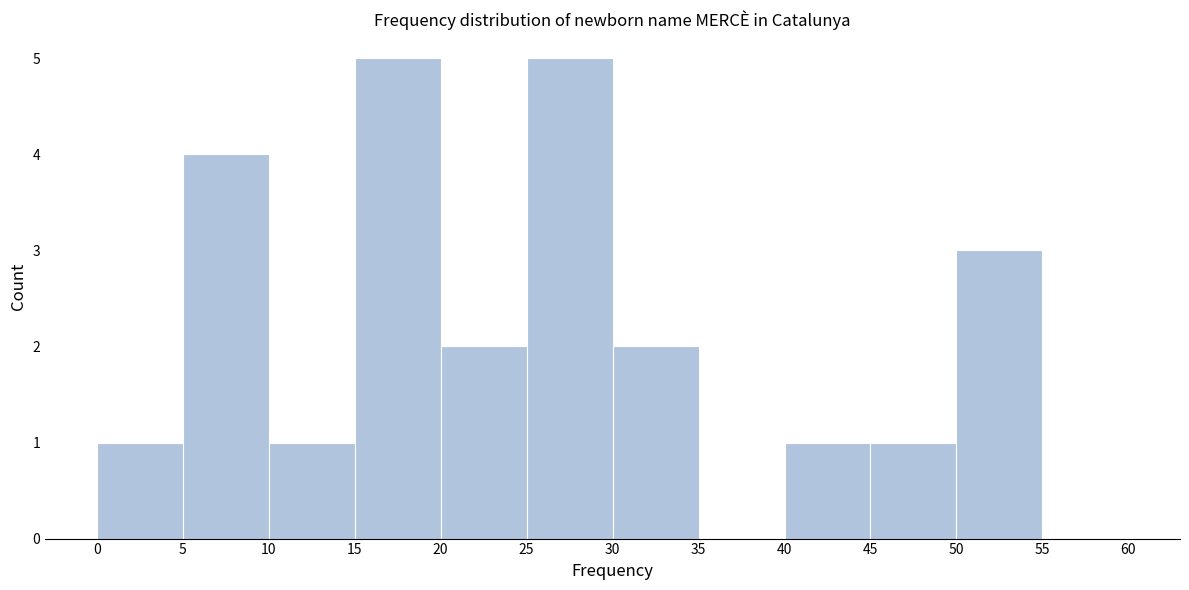

How tall is the bar that spans 25 to 30 on the x-axis? The values are not printed on the chart, so give them approximately, as read against the axis.

5